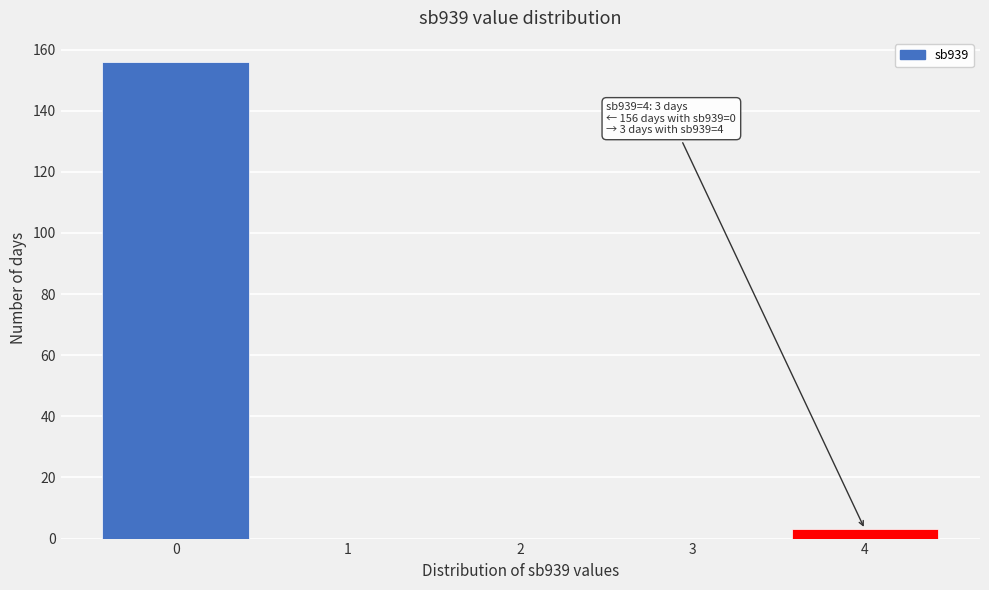

Reading right to left, list all the values displayed in this chart.

4=3	3=0	2=0	1=0	0=156